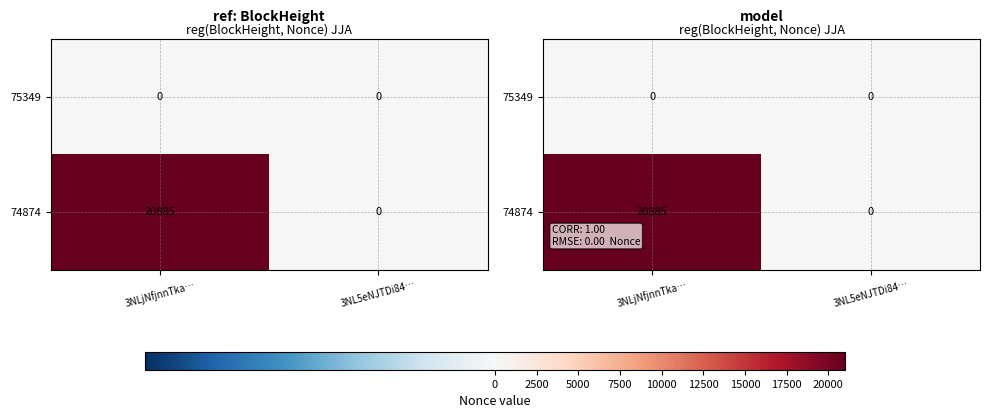

At how many categories does at least one series exceed 19004?

1